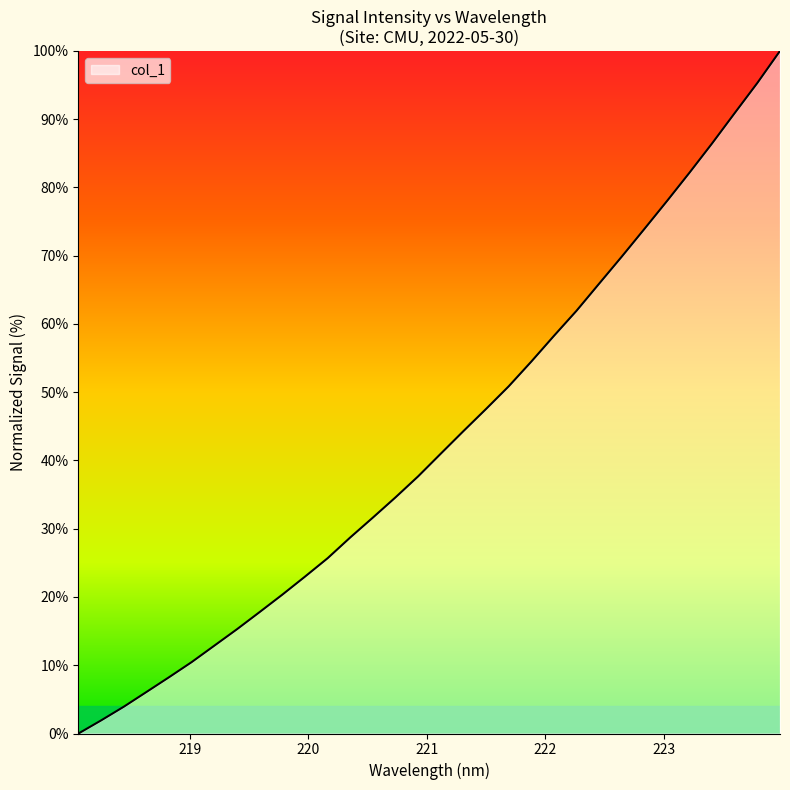

What is the maximum value shown in the chart?

100.0